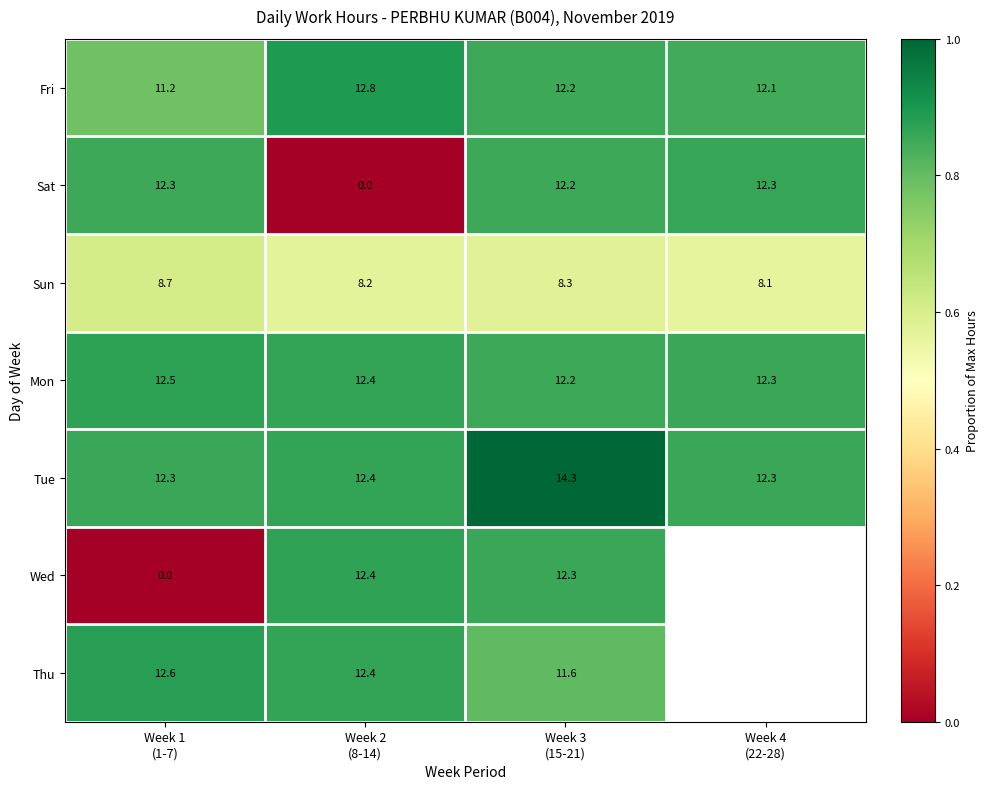

How many values in Wed are above zero?

2